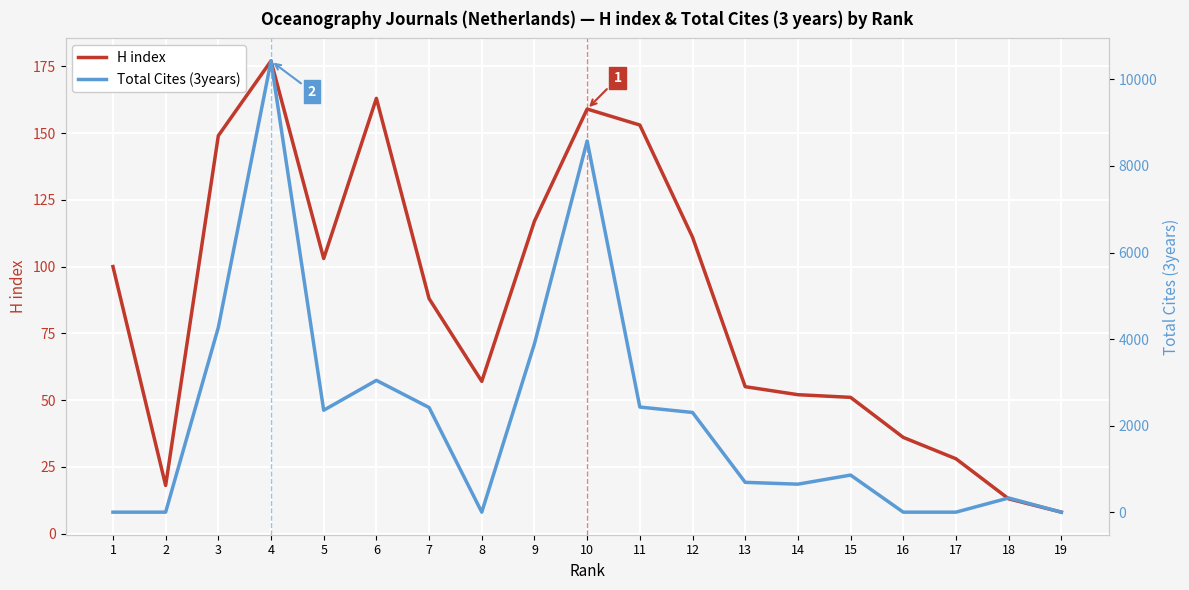

Is the value of H index at 7 greater than the value of Total Cites (3years) at 8?

Yes